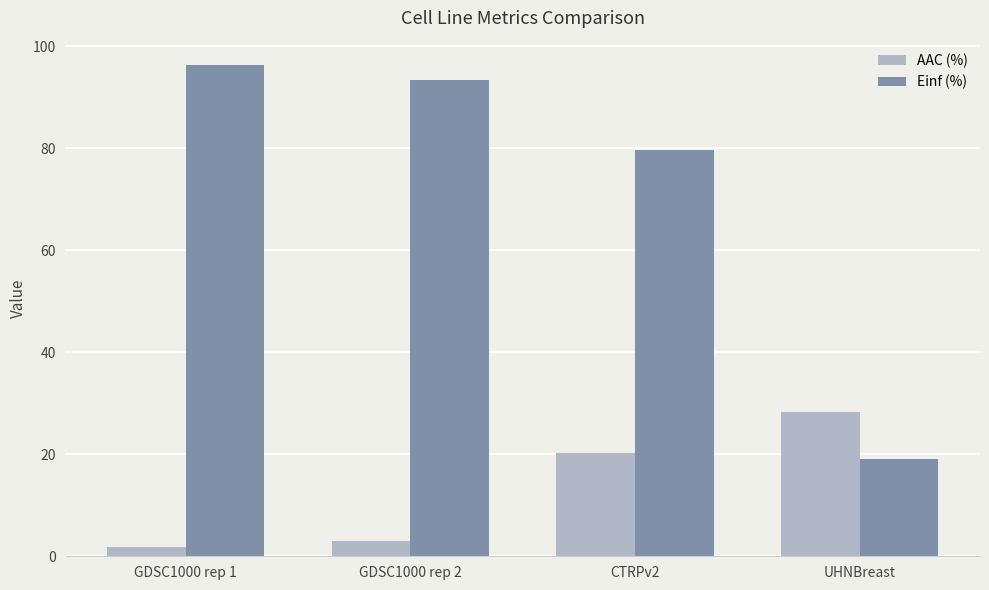

What is the approximate value of AAC (%) at GDSC1000 rep 1?

1.9